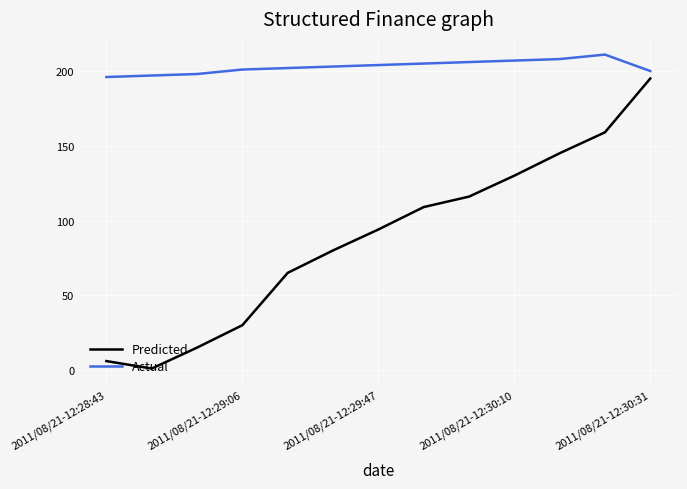

Rank the series by their average value, from lowest to highest.

Predicted, Actual